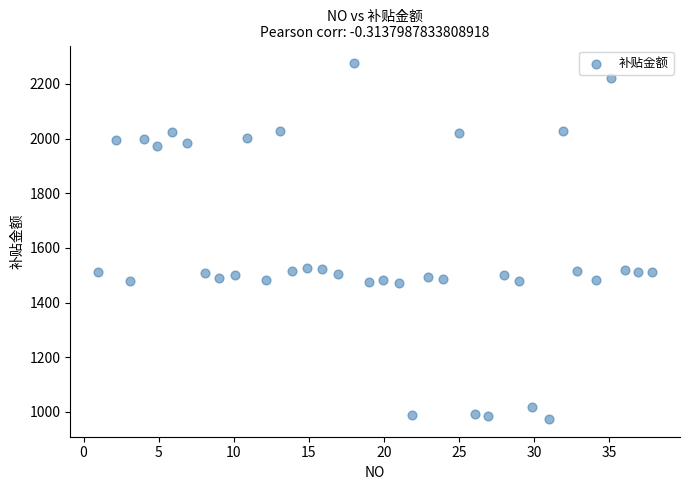

What is the range of Y values (max minus min)?

1300.8